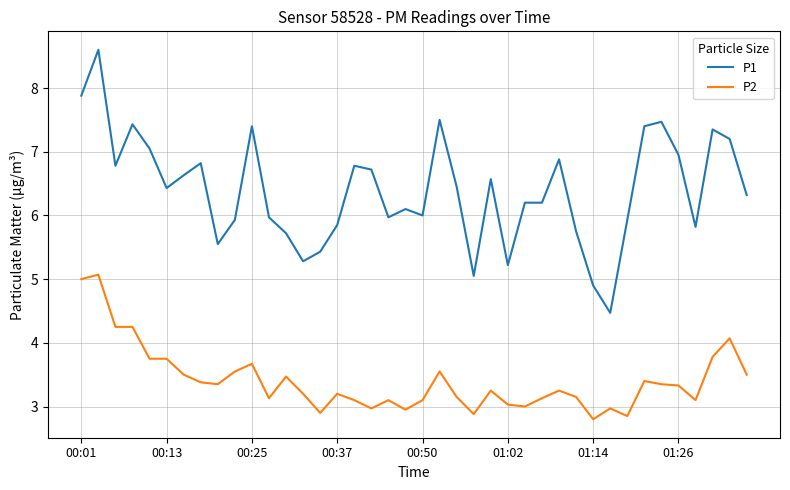

Which series has the largest total across all categories?

P1